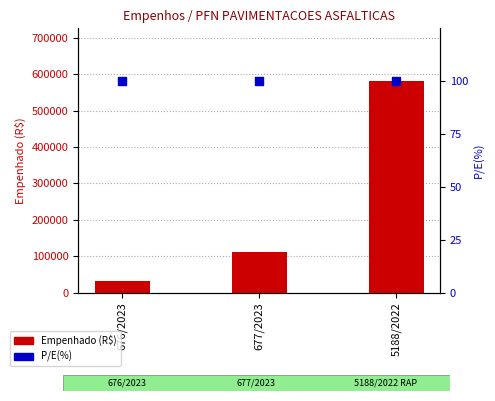

Which series reaches the minimum Y coordinate?

P/E(%)